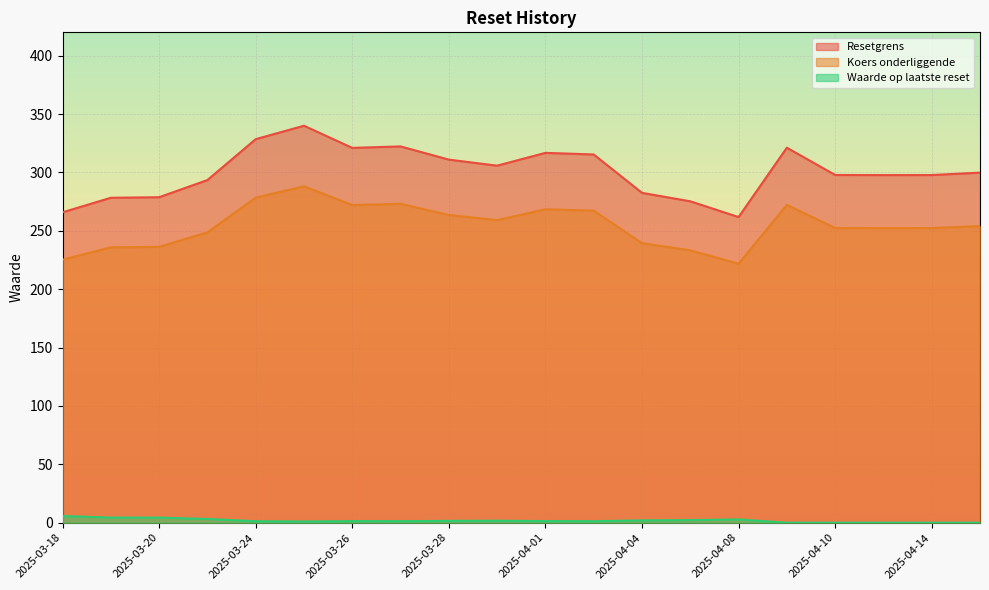

What is the sum of the Waarde op laatste reset values at 2025-03-19 and 2025-04-03?

5.7